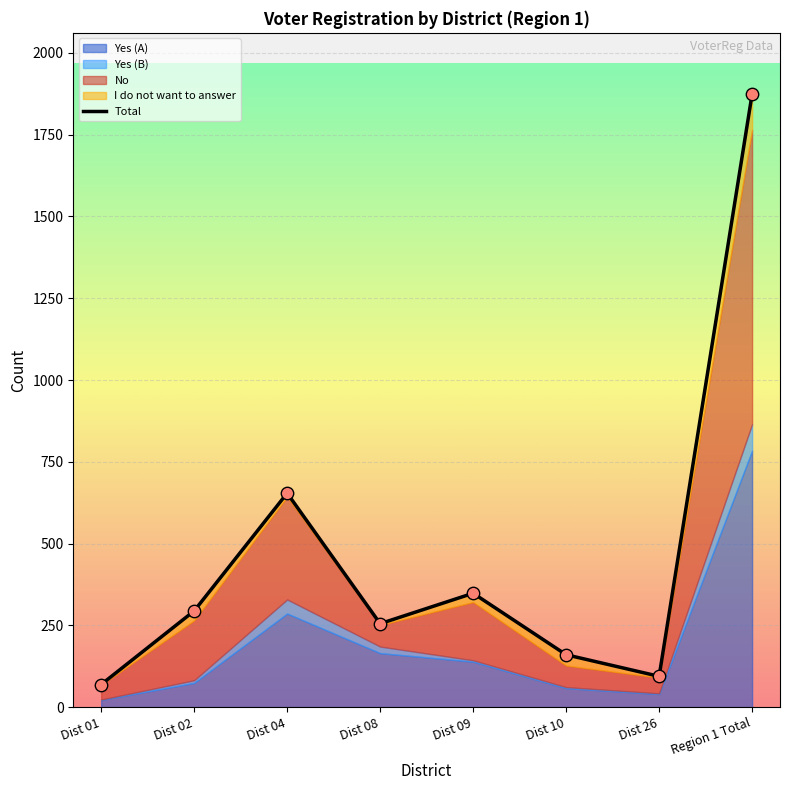

What is the change in value from Dist 01 to Dist 10?

+91